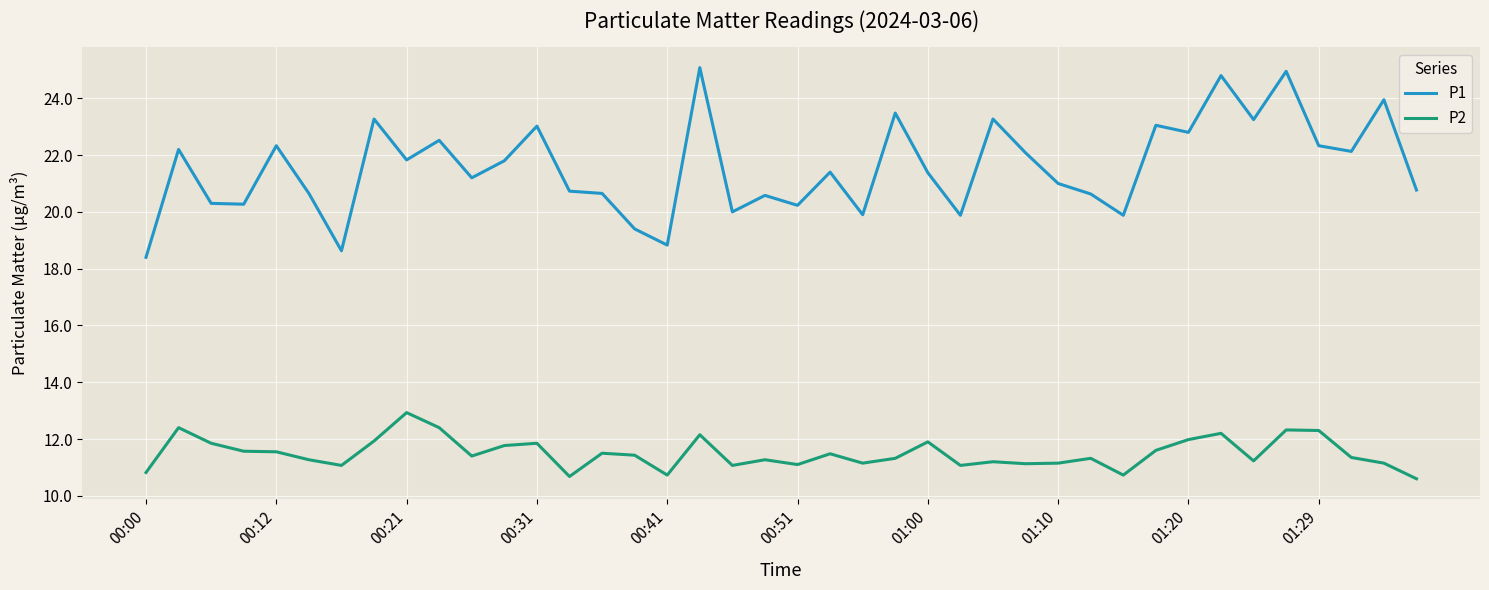

What is the maximum value for P2?

12.9